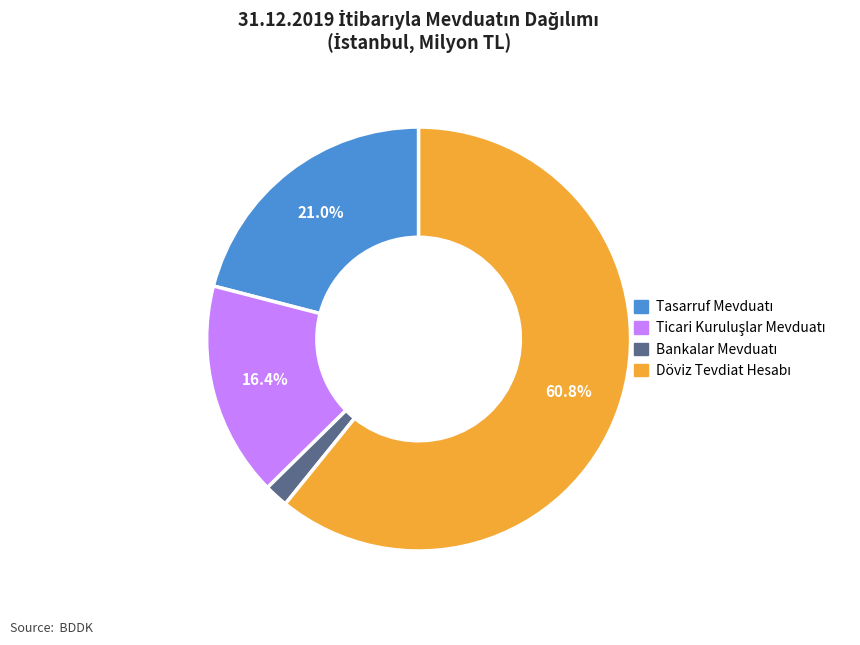

How many slices are in this pie chart?

4